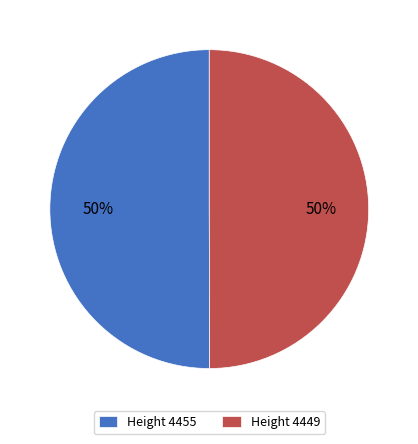

Do Height 4455 and Height 4449 together represent more than half of the pie?

Yes